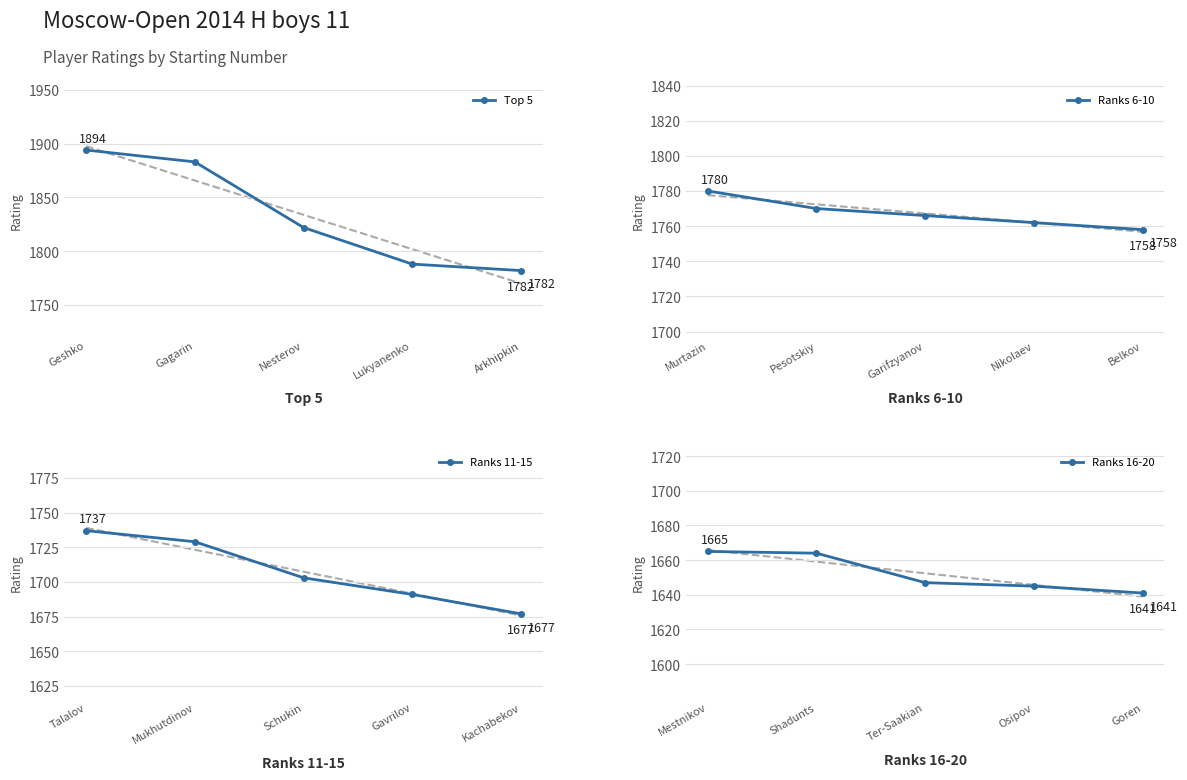

What is the lowest value of the Ranks 6-10 series?

1758